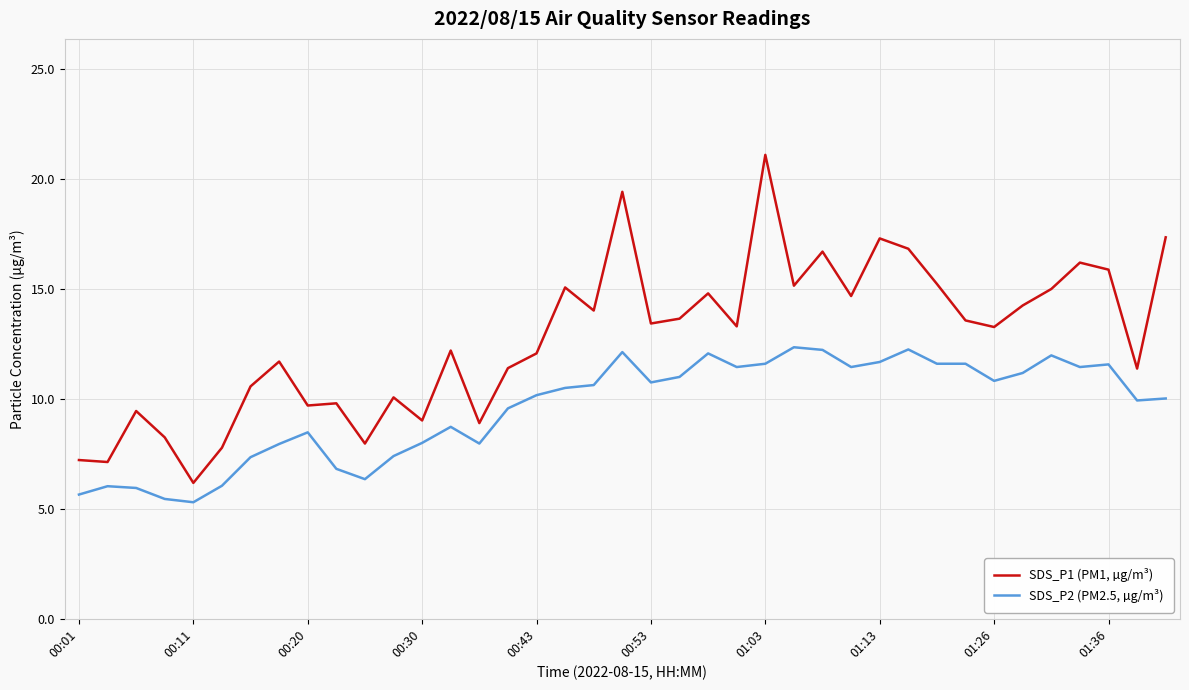

List the series in order of their peak value, lowest first.

SDS_P2 (PM2.5, µg/m³), SDS_P1 (PM1, µg/m³)